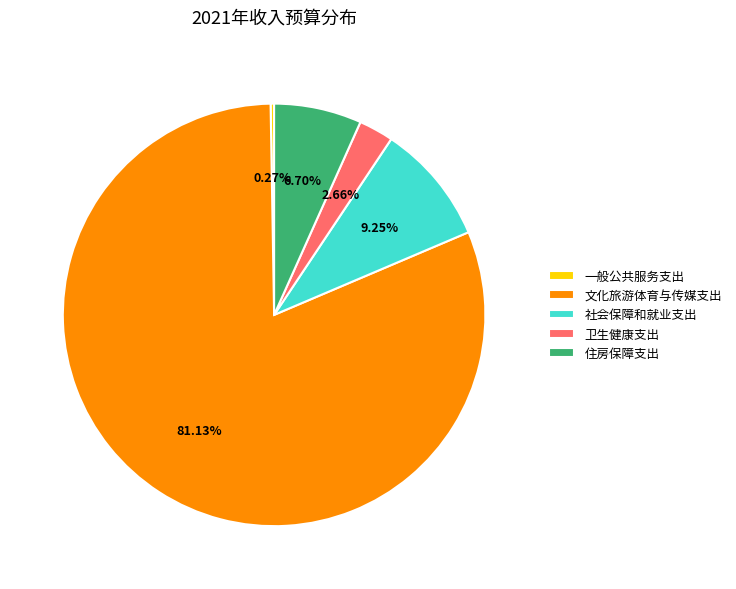

Which slice is the largest?

文化旅游体育与传媒支出